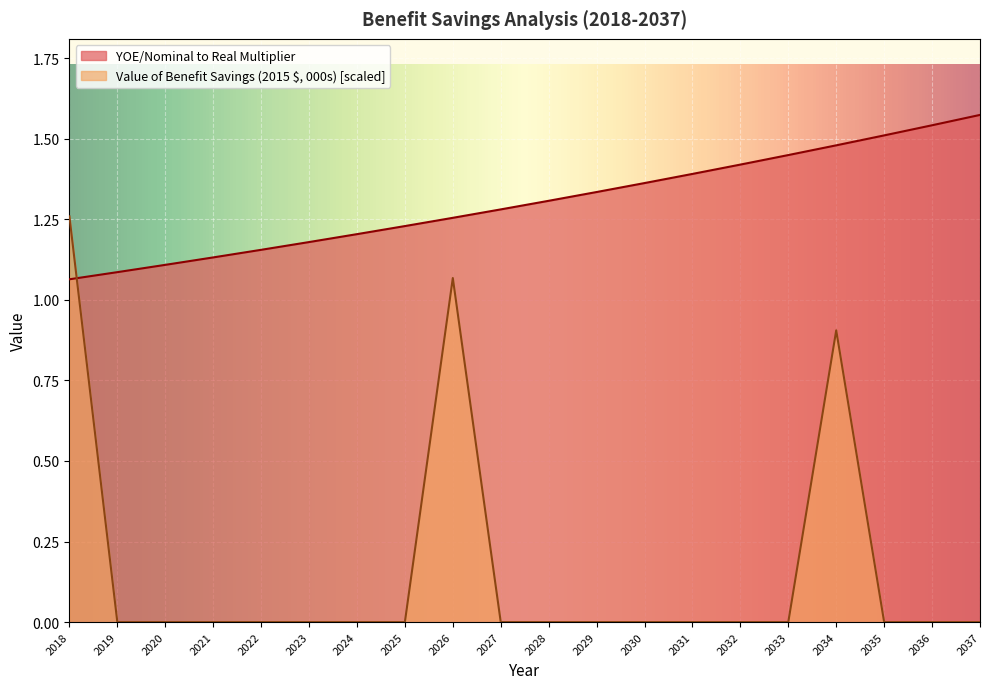

Between 2029 and 2032, which series saw the biggest shift?

YOE/Nominal to Real Multiplier